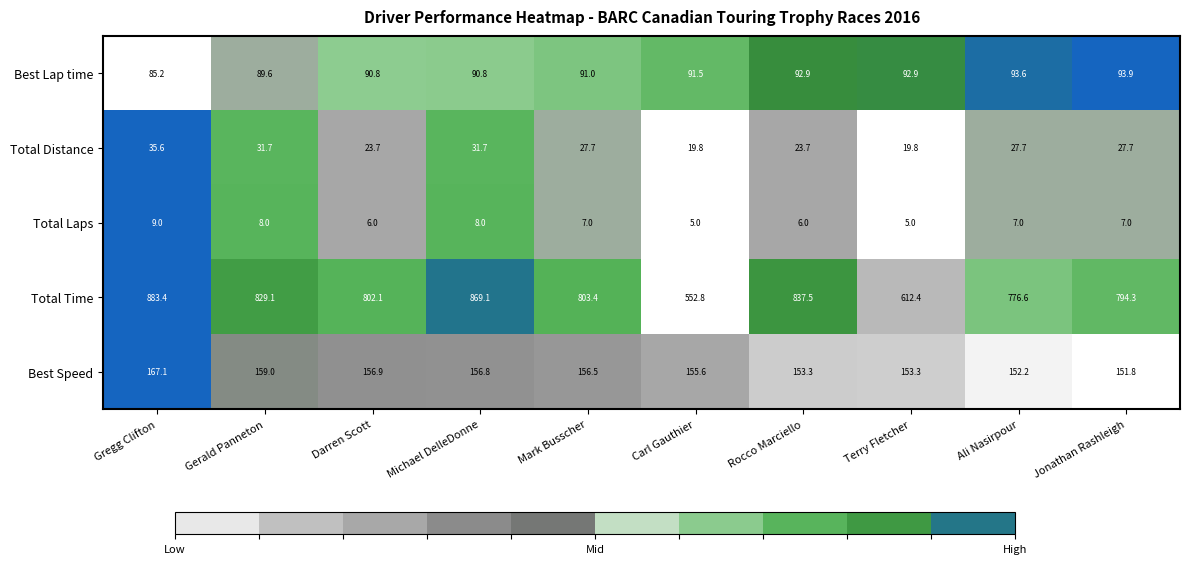

What is the sum of the Best Lap time values at Michael DelleDonne and Jonathan Rashleigh?

184.7